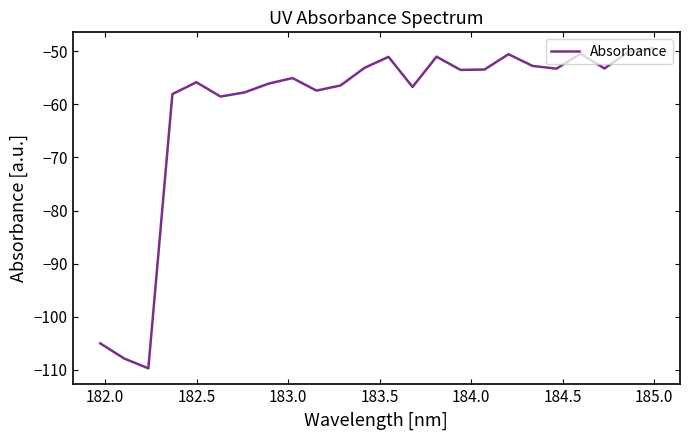

What is the difference between the maximum and minimum values?

60.3